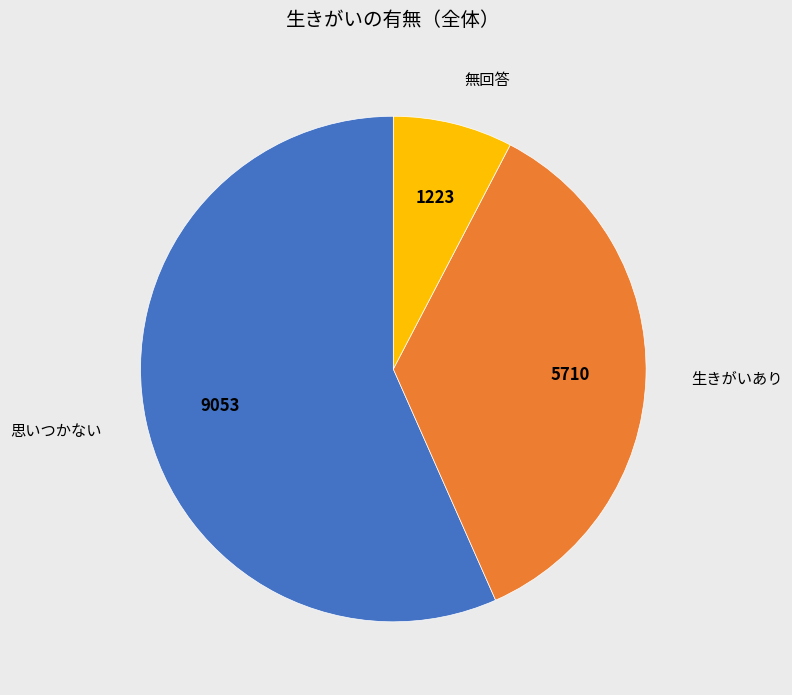

What is the majority slice?

思いつかない